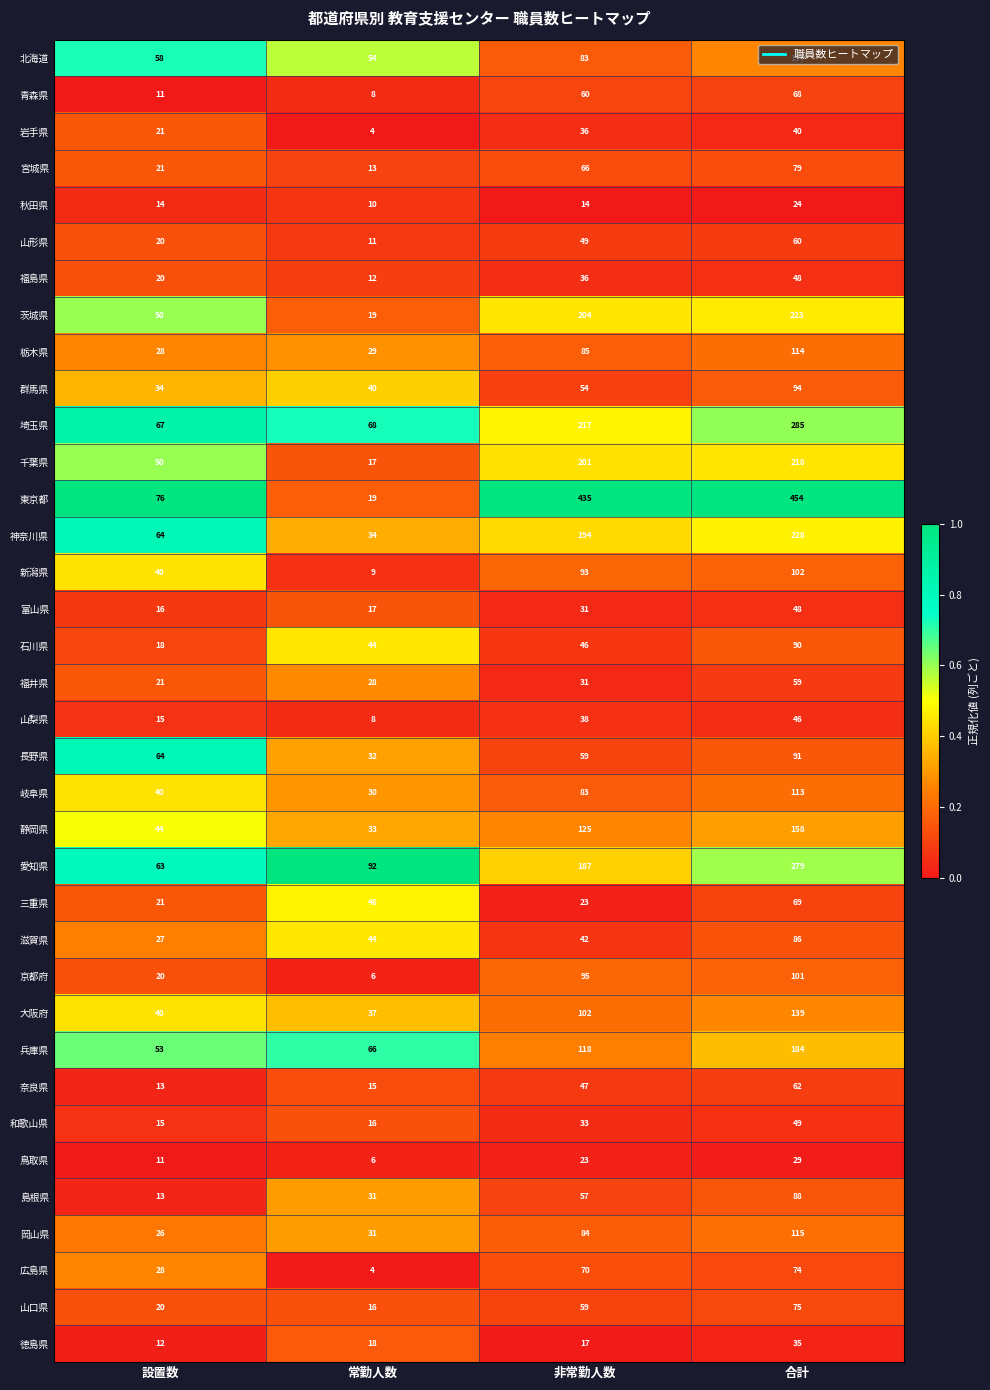

The value of 鳥取県 at 非常勤人数 is 23. True or false?

True